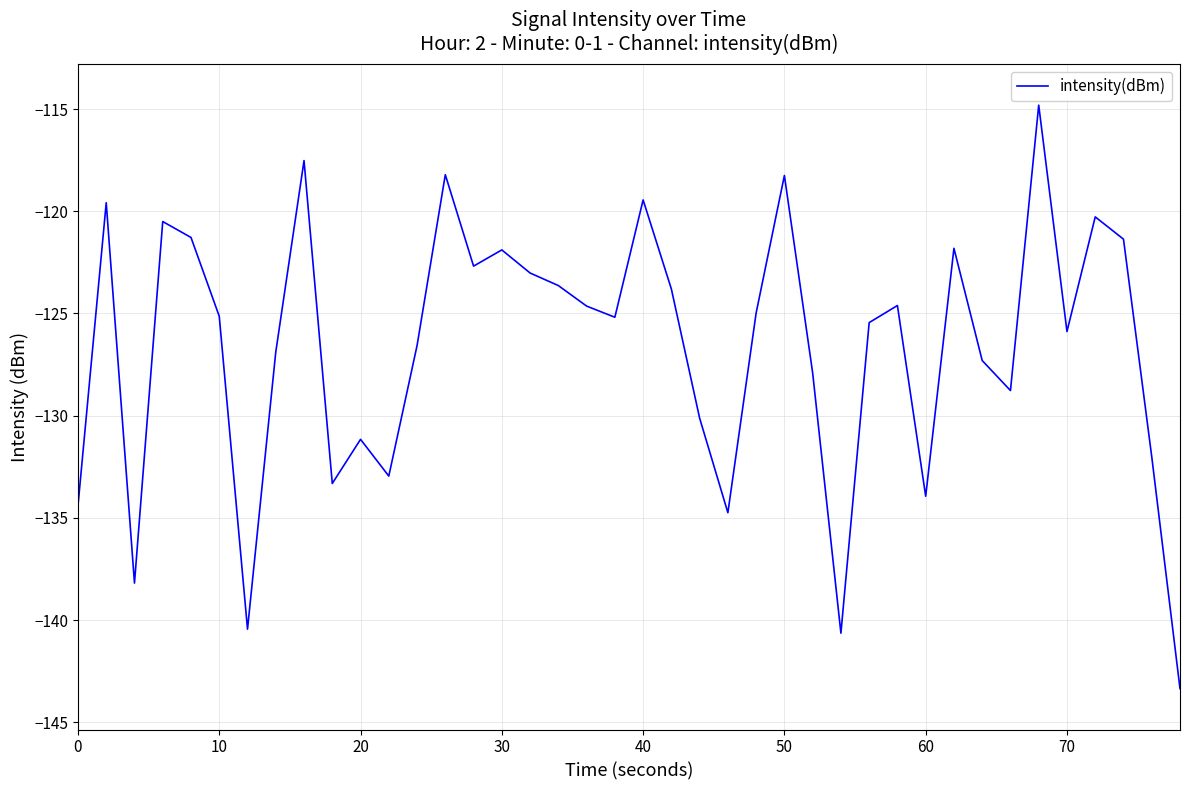

How many lines are shown in the chart?

1